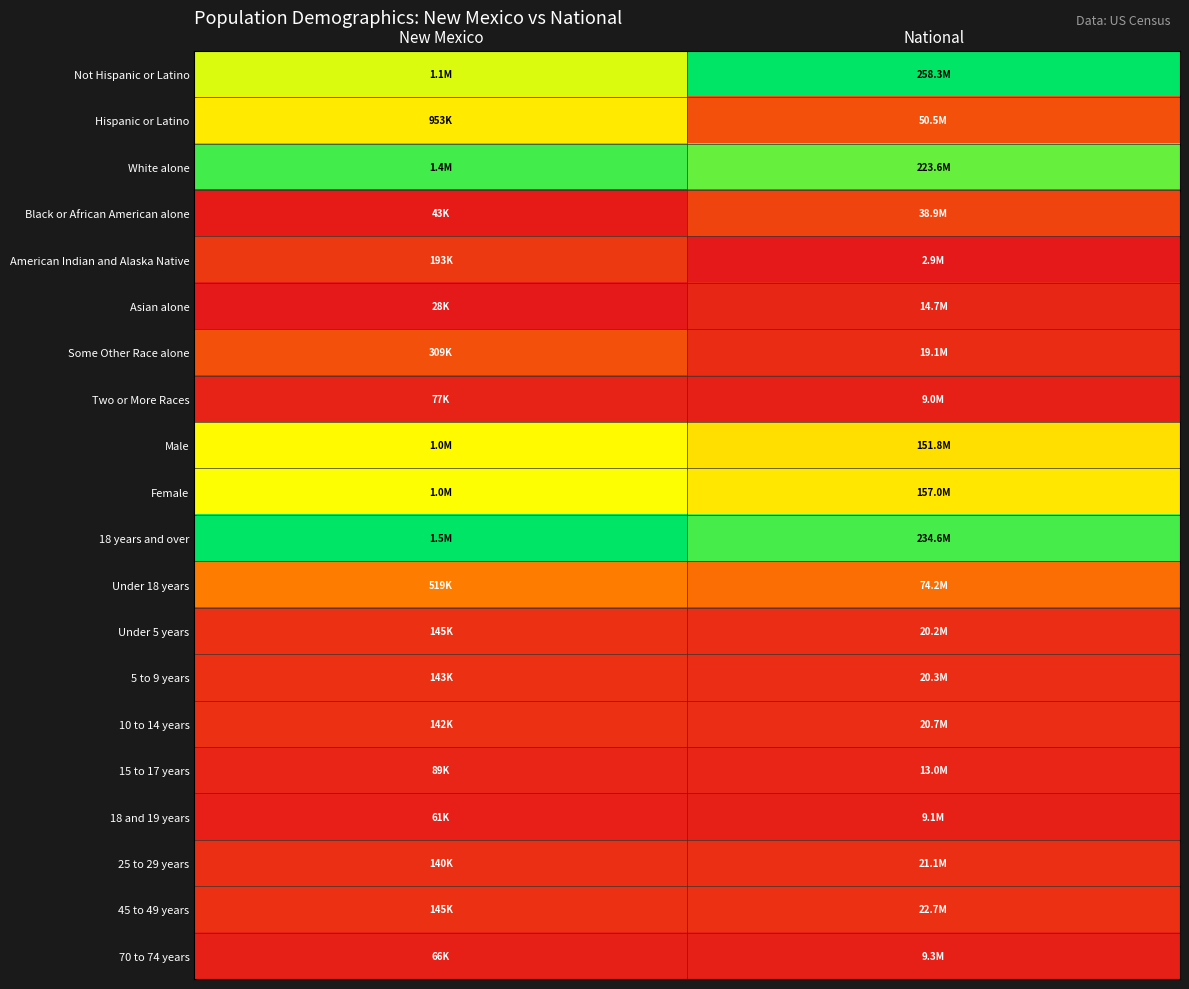

What is the spread (max minus min) of values at National?

1.0